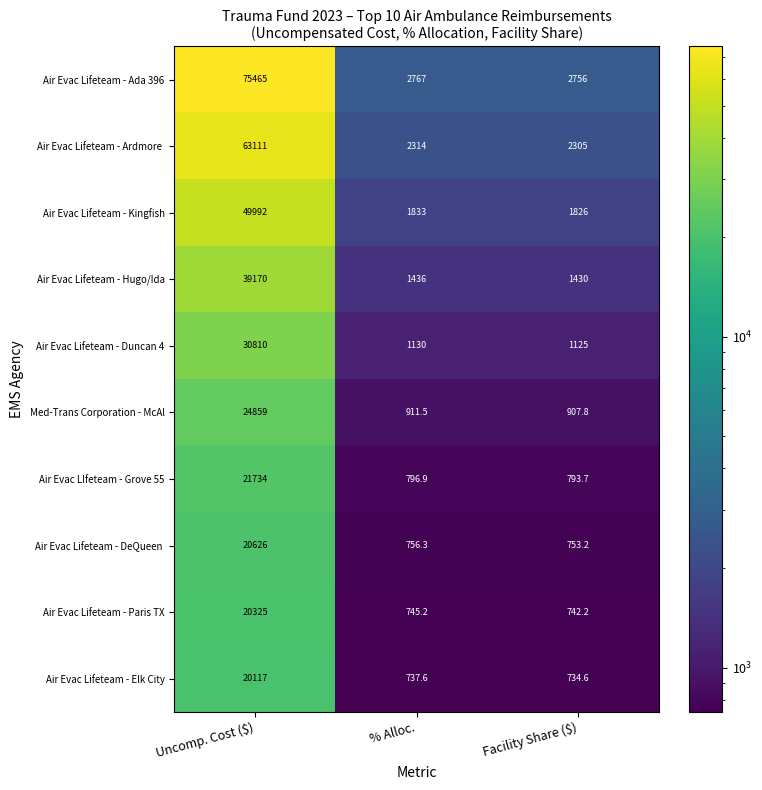

Where does the Air Evac LIfeteam - Grove 55 series first go above 796?

Uncomp. Cost ($)